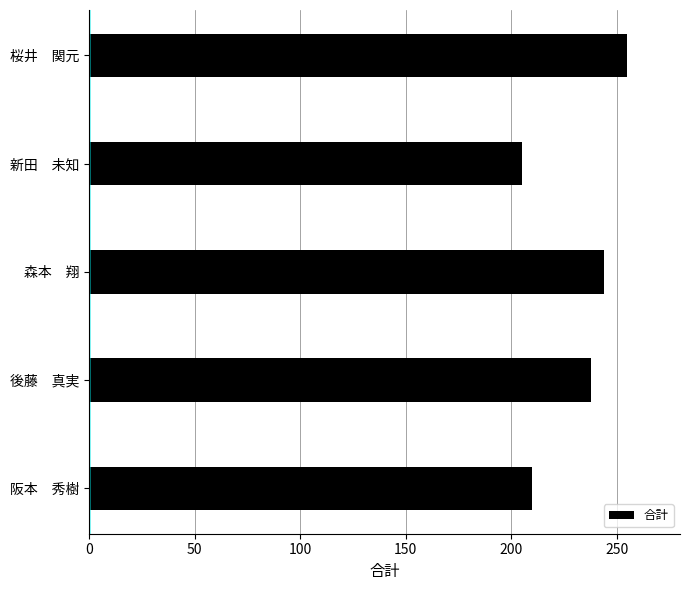

Which has a higher value, 阪本　秀樹 or 森本　翔?

森本　翔